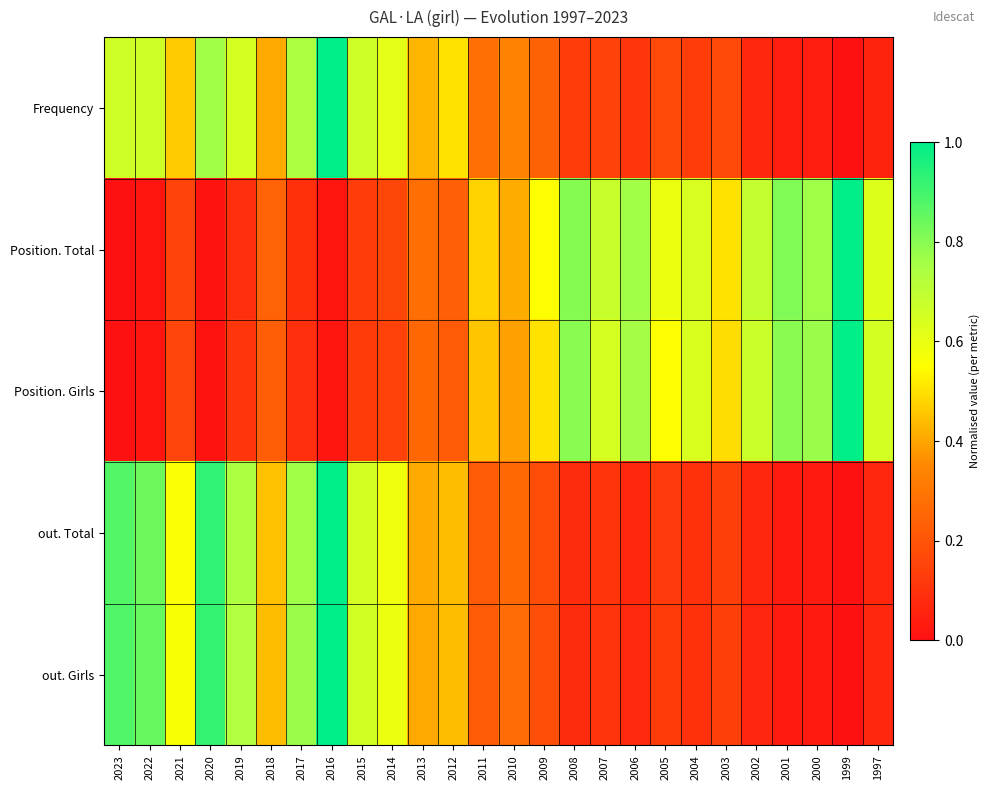

At which category is the sum across all series the highest?

2016